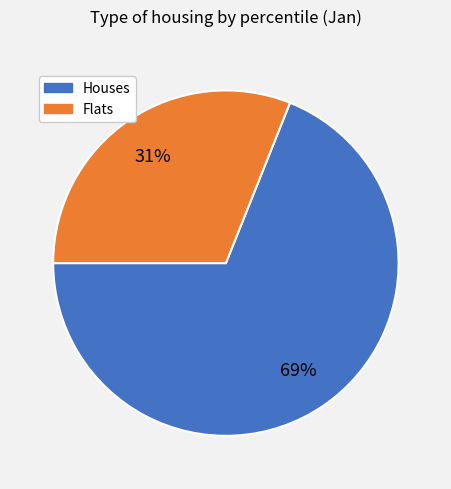

Is there a majority slice in this chart?

Yes